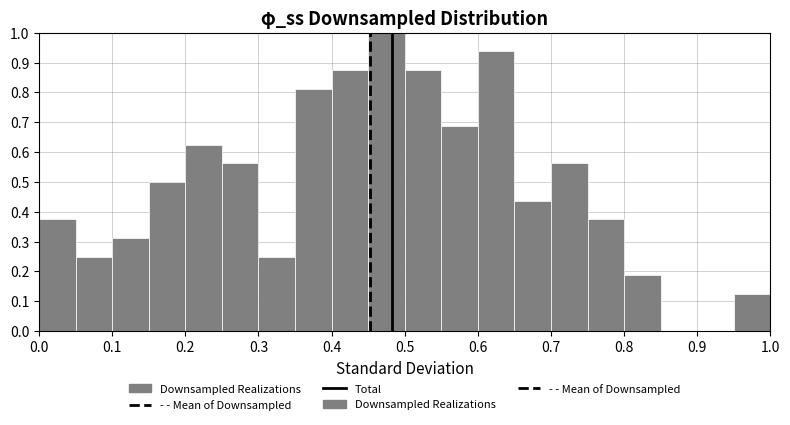

Reading left to right, transcribe this chart: for each bar, give the range it covers on the x-axis and its height. The values are not printed on the chart, so give them approximately, as read against the axis.

0.00 to 0.05: 0.38
0.05 to 0.10: 0.25
0.10 to 0.15: 0.31
0.15 to 0.20: 0.50
0.20 to 0.25: 0.63
0.25 to 0.30: 0.56
0.30 to 0.35: 0.25
0.35 to 0.40: 0.81
0.40 to 0.45: 0.88
0.45 to 0.50: 1.00
0.50 to 0.55: 0.88
0.55 to 0.60: 0.69
0.60 to 0.65: 0.94
0.65 to 0.70: 0.44
0.70 to 0.75: 0.56
0.75 to 0.80: 0.38
0.80 to 0.85: 0.19
0.85 to 0.90: 0
0.90 to 0.95: 0
0.95 to 1.00: 0.13